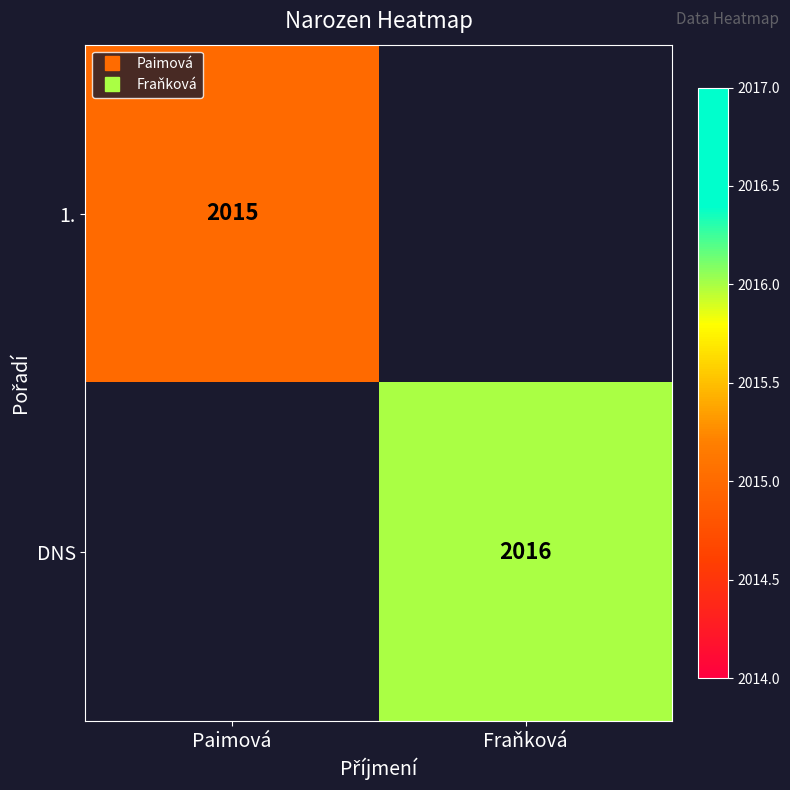

Rank the series by their average value, from lowest to highest.

1., DNS